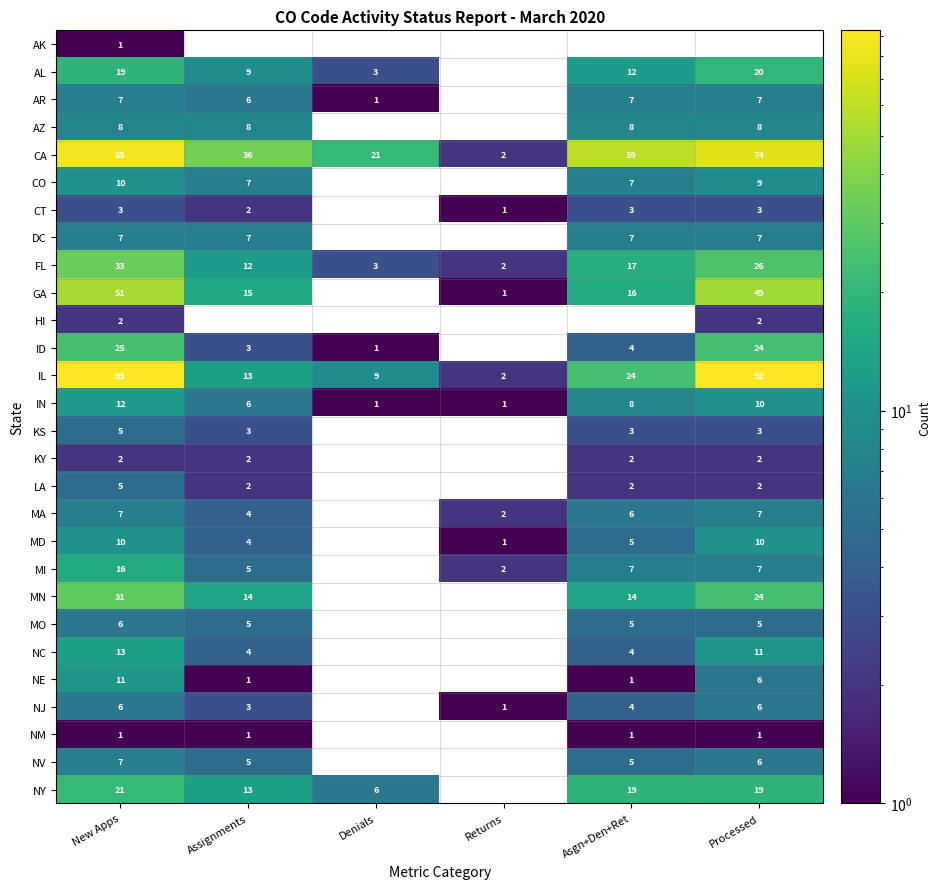

At which category is the sum across all series the highest?

New Apps